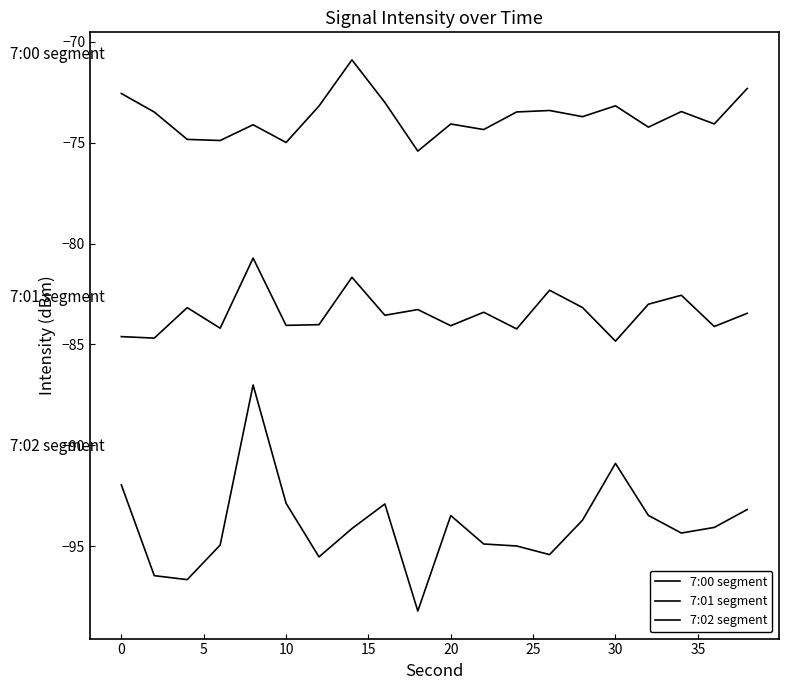

How many values in the 7:02 segment series exceed -94?

9